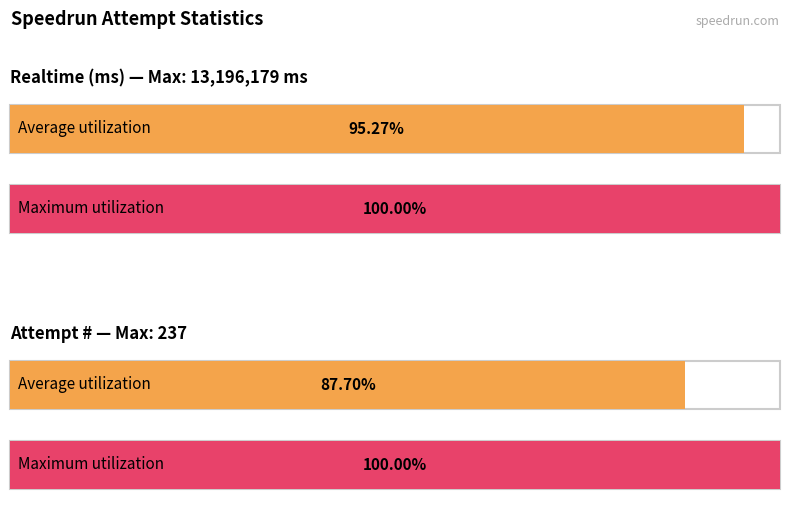

Count the number of data series in this chart.

2